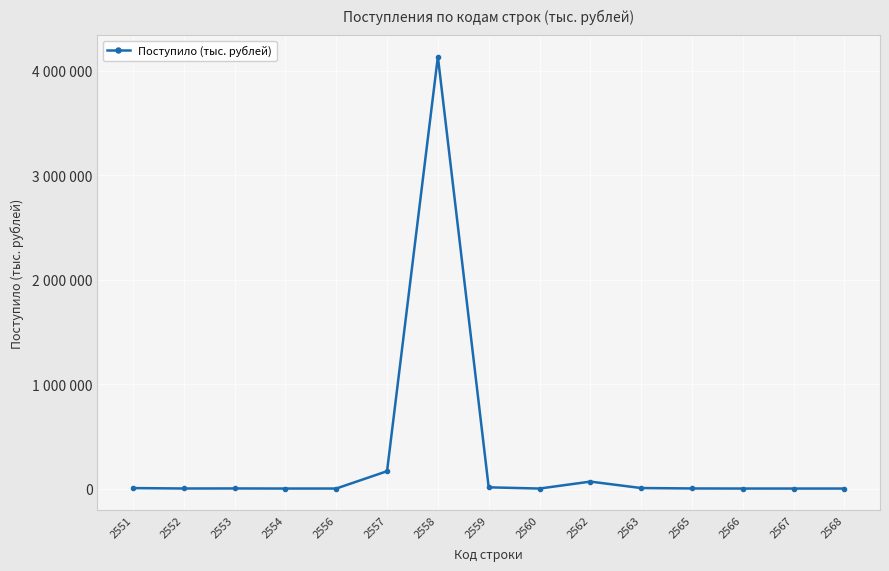

Reading right to left, list all the values displayed in this chart.

78	65	115	991	4874	66514	6	11730	4132198	166088	306	118	1020	609	4472